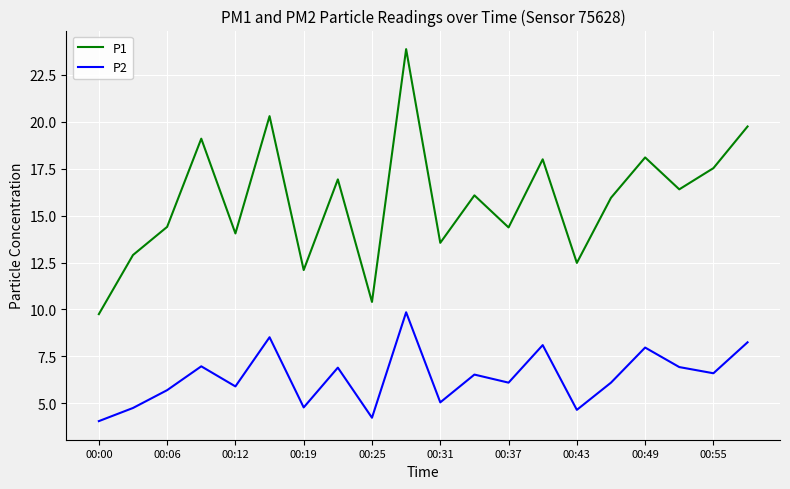

List the series in order of their overall mean, highest first.

P1, P2